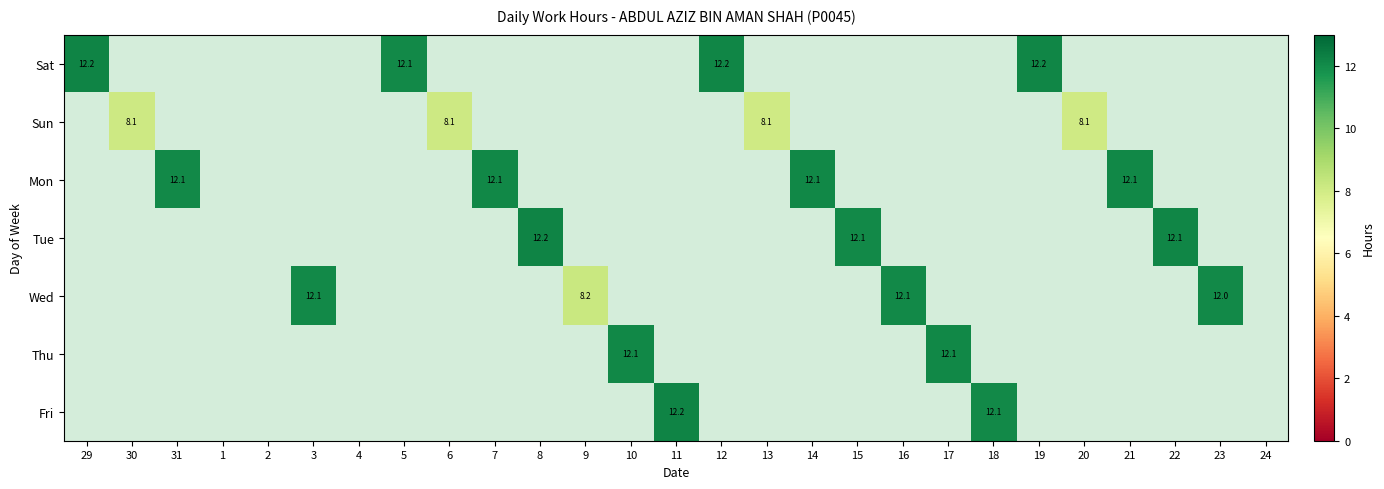

The Sat series shows 12.2 at 29. True or false?

True